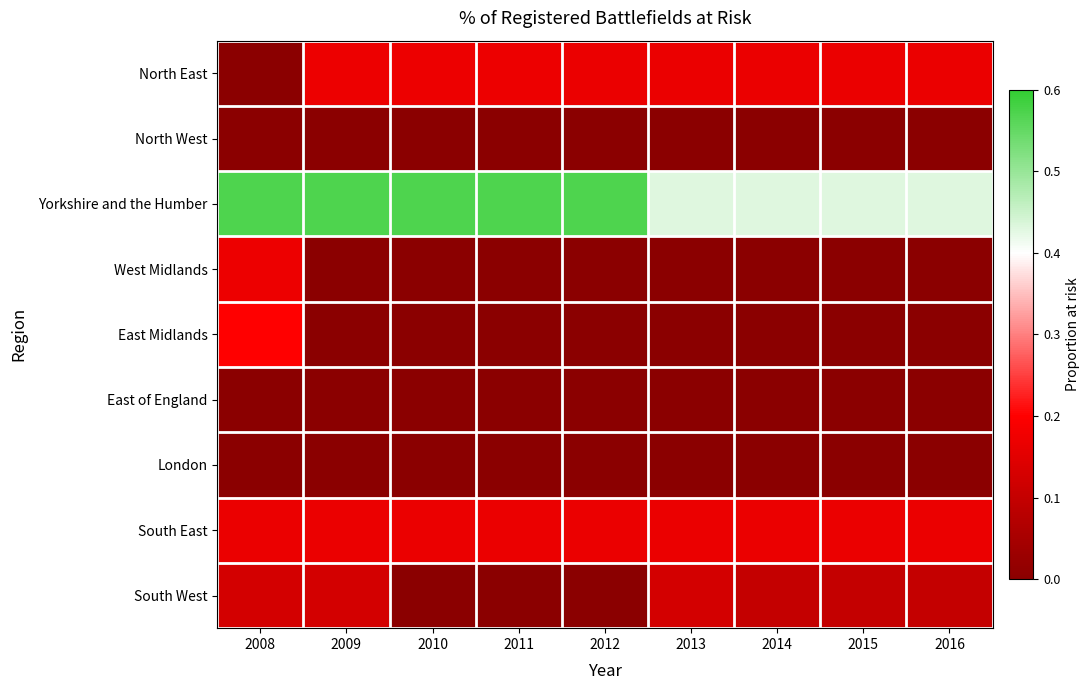

At which category is the sum across all series the highest?

2008